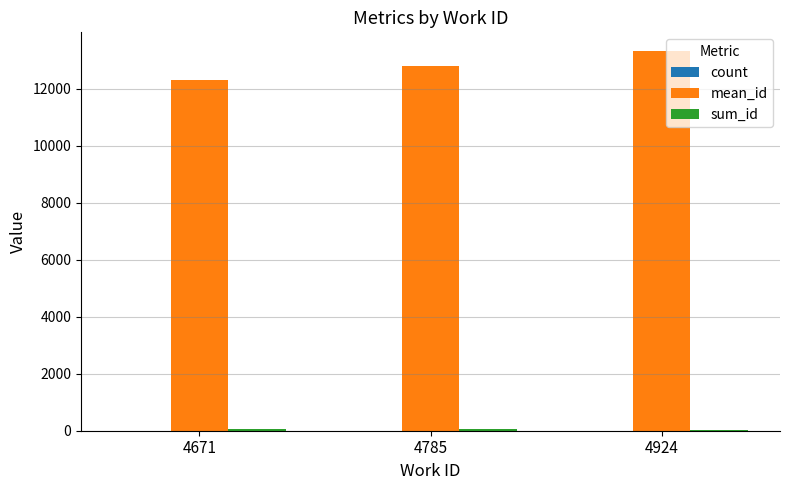

Is it true that mean_id equals 13313.0 at 4924?

True